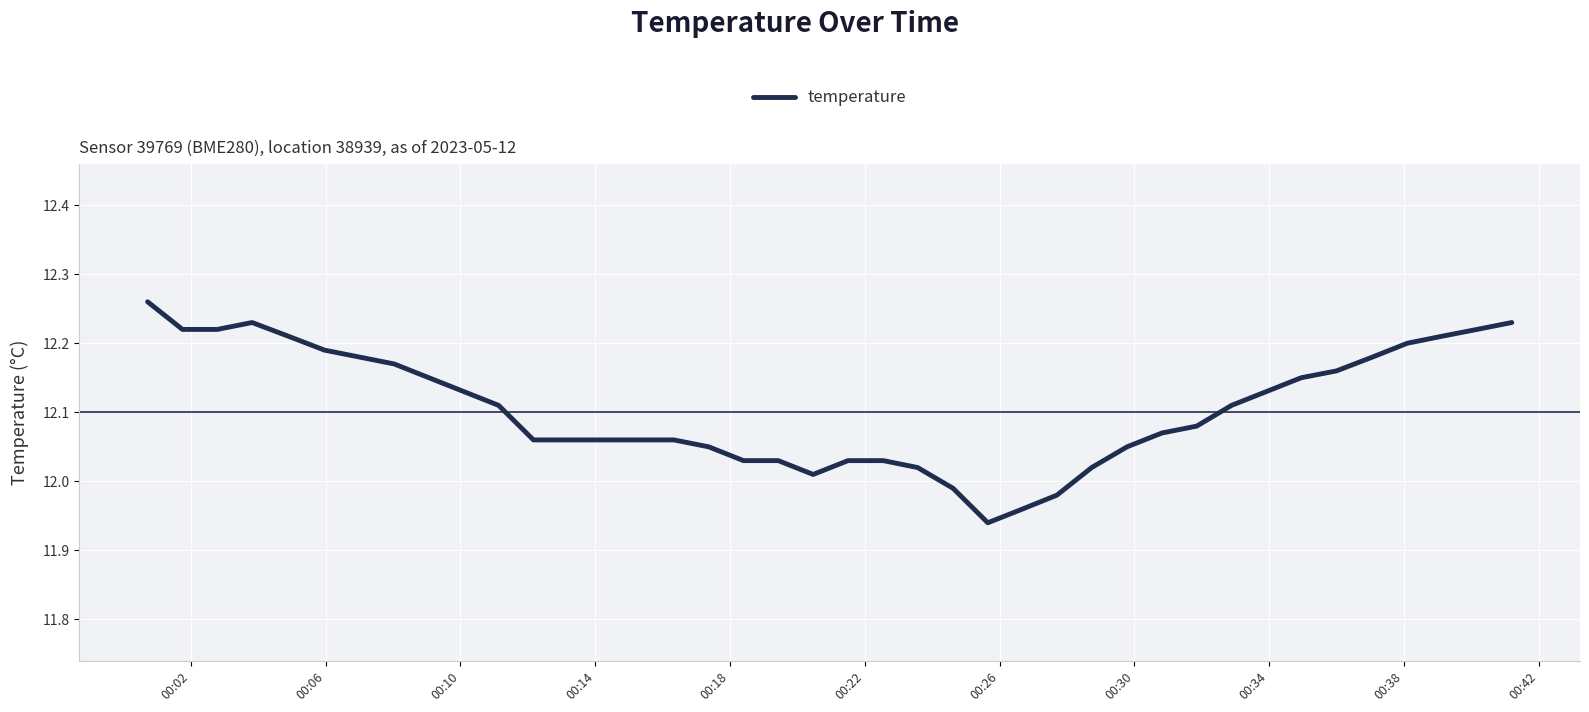

How many lines are shown in the chart?

1